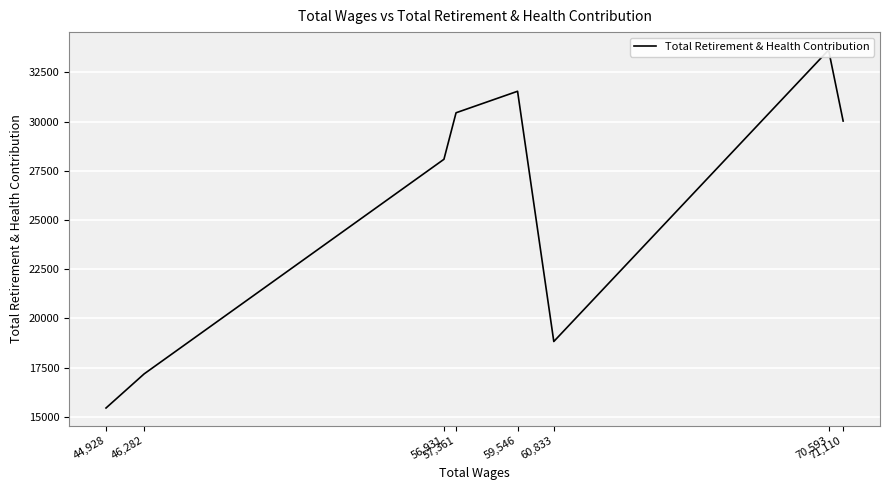

What is the approximate value at 59,546, to the nearest 10?

31540